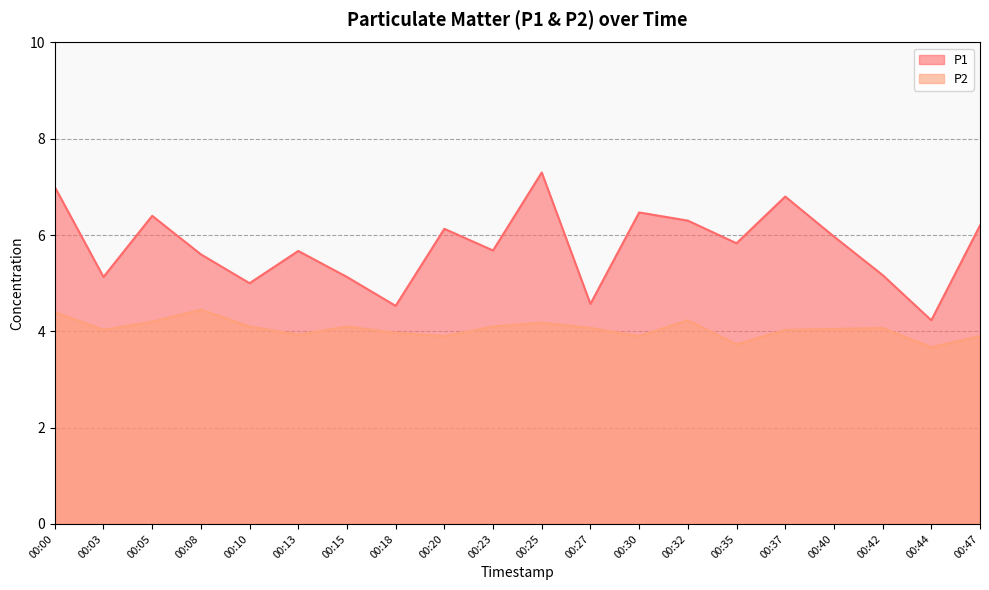

Rank the series at 00:32 from lowest to highest value.

P2, P1